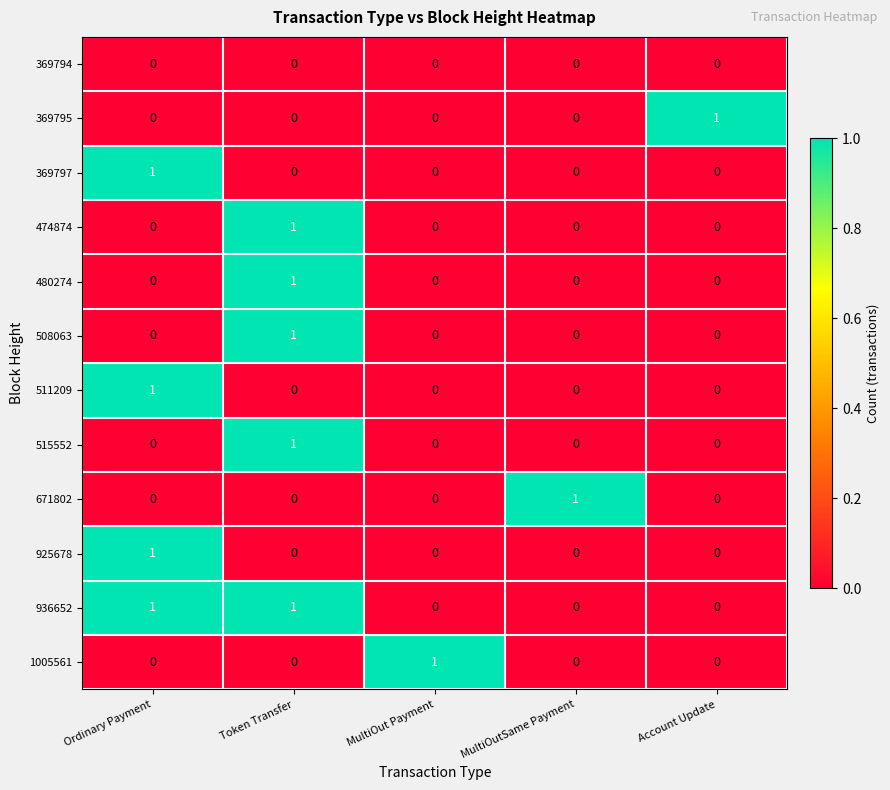

Which series has the largest total across all categories?

936652